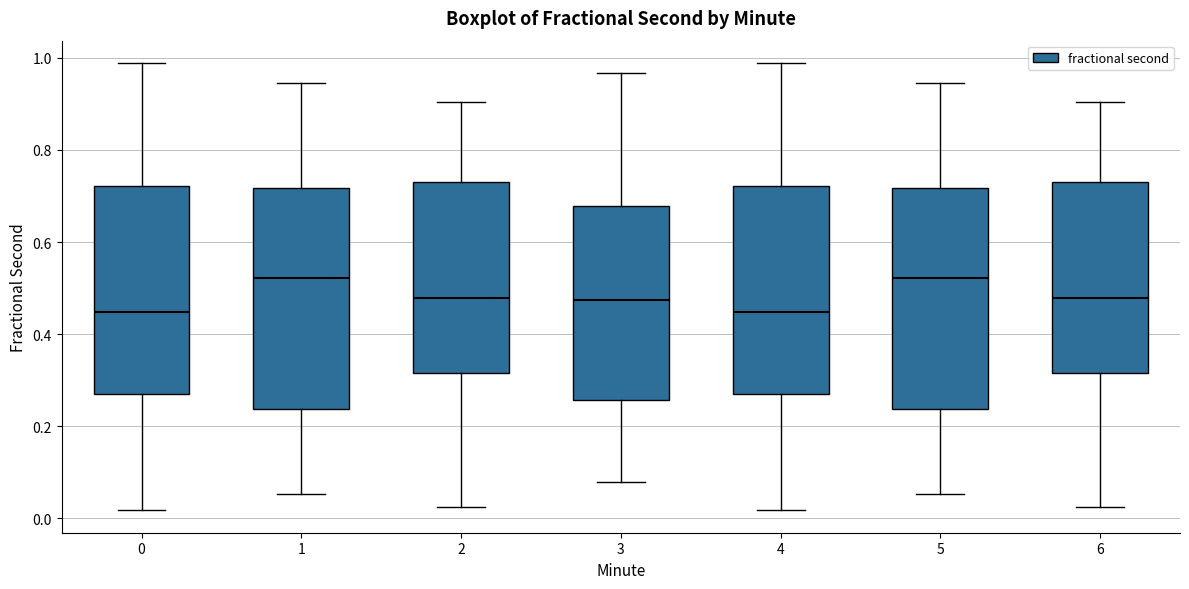

Reading left to right, transcribe this box plot: for each box, give where its median line is, the range the box spans, and where its two whiskers end, as read against the y-axis. The values are not printed on the chart, so give them approximately, as read against the axis.

0: median 0.44, box 0.28 to 0.72, whiskers 0.02 to 0.98
1: median 0.52, box 0.24 to 0.72, whiskers 0.06 to 0.94
2: median 0.48, box 0.32 to 0.74, whiskers 0.02 to 0.90
3: median 0.48, box 0.26 to 0.68, whiskers 0.08 to 0.96
4: median 0.44, box 0.28 to 0.72, whiskers 0.02 to 0.98
5: median 0.52, box 0.24 to 0.72, whiskers 0.06 to 0.94
6: median 0.48, box 0.32 to 0.74, whiskers 0.02 to 0.90